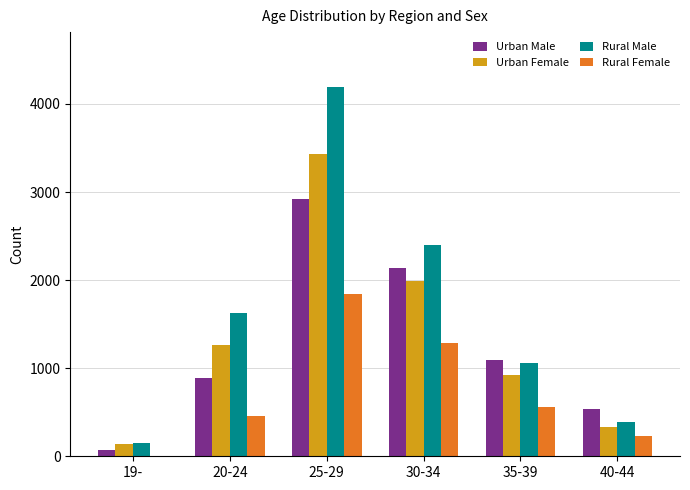

Reading left to right, what are all the values shown in this chart?

Urban Male: 19-=71	20-24=888	25-29=2919	30-34=2136	35-39=1088	40-44=538
Urban Female: 19-=134	20-24=1263	25-29=3431	30-34=1995	35-39=918	40-44=331
Rural Male: 19-=151	20-24=1630	25-29=4188	30-34=2400	35-39=1060	40-44=392
Rural Female: 19-=8	20-24=462	25-29=1844	30-34=1285	35-39=564	40-44=235